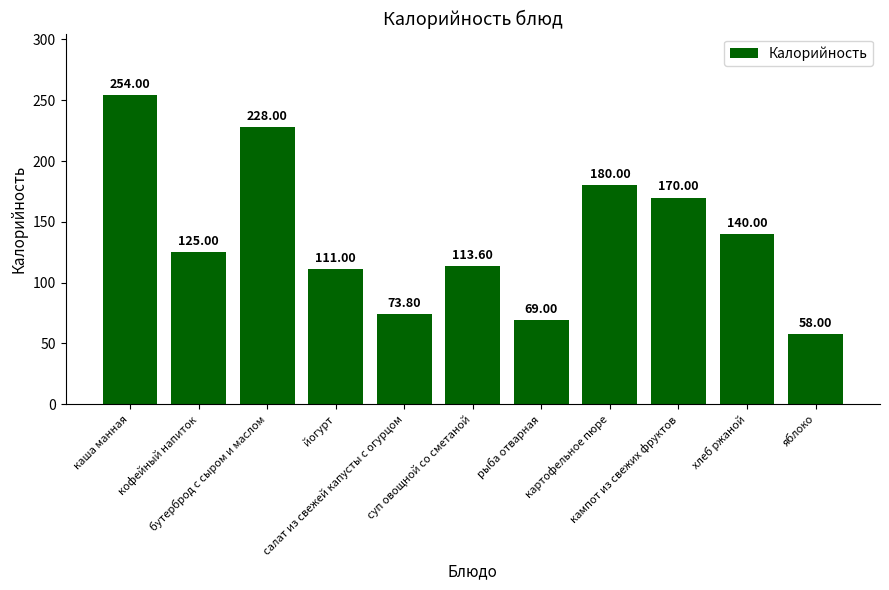

True or false: the data shows 331.4 at бутерброд с сыром и маслом.

False